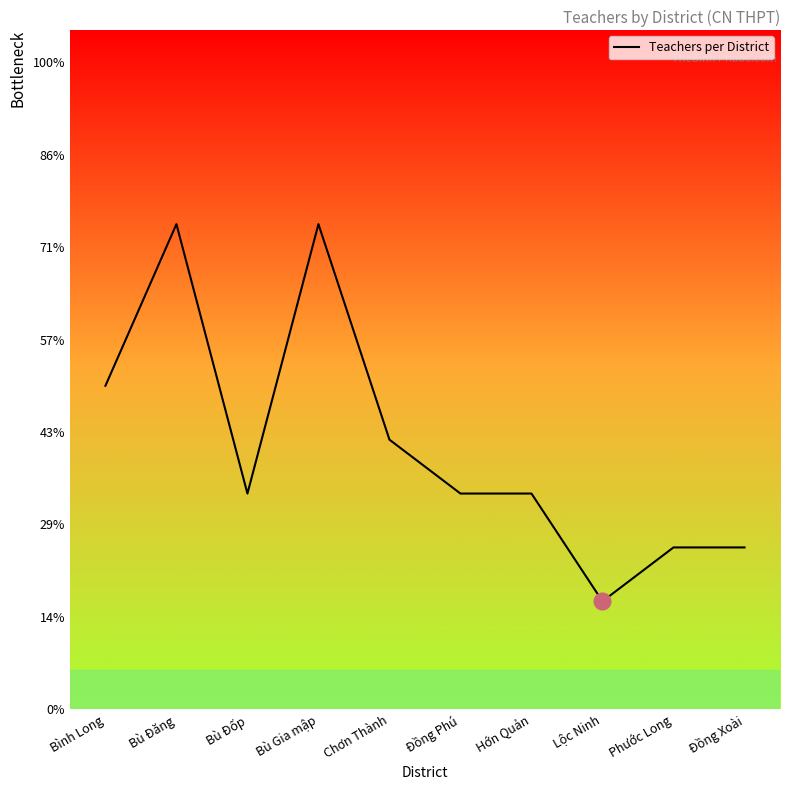

The value at Bình Long is 6. True or false?

True